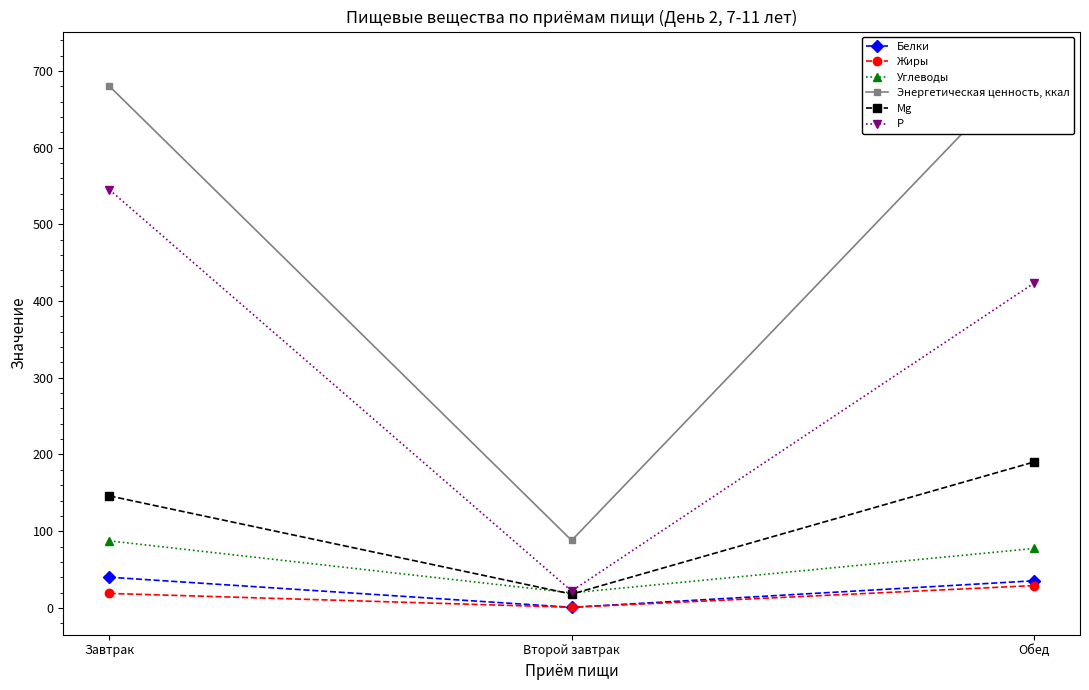

At which label does Углеводы first exceed 77?

Завтрак